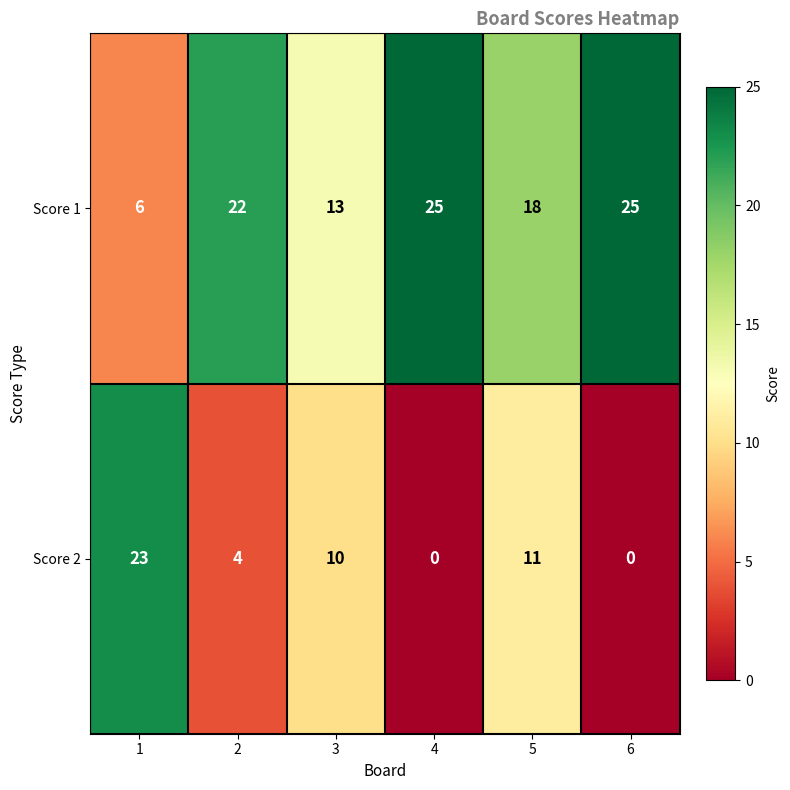

Is it true that Score 1 equals 13 at 3?

True